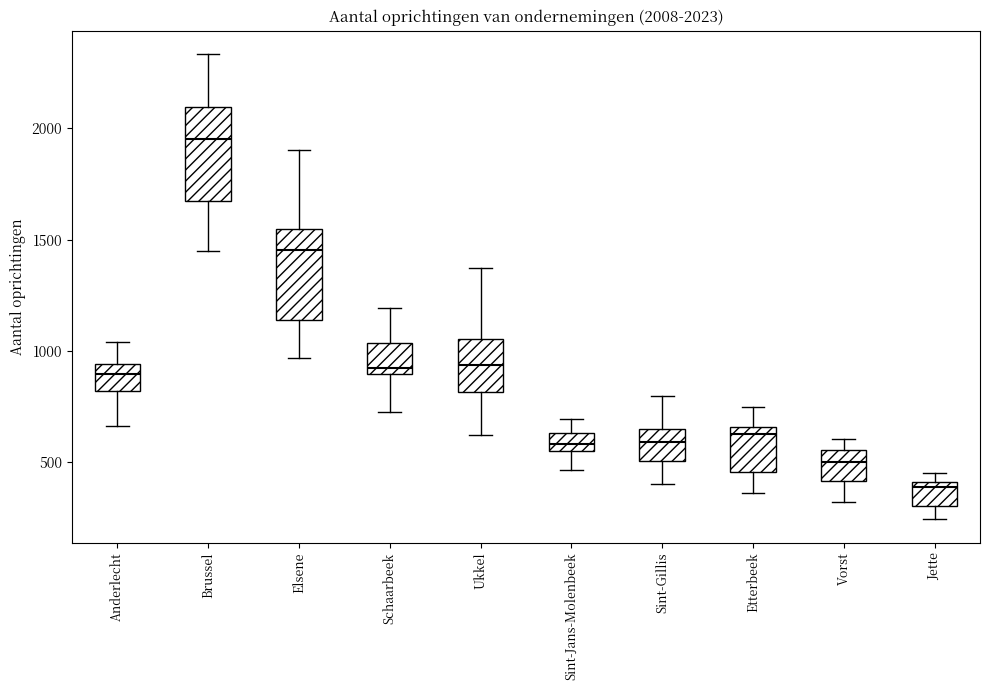

Which box's median line is the lowest?

Jette